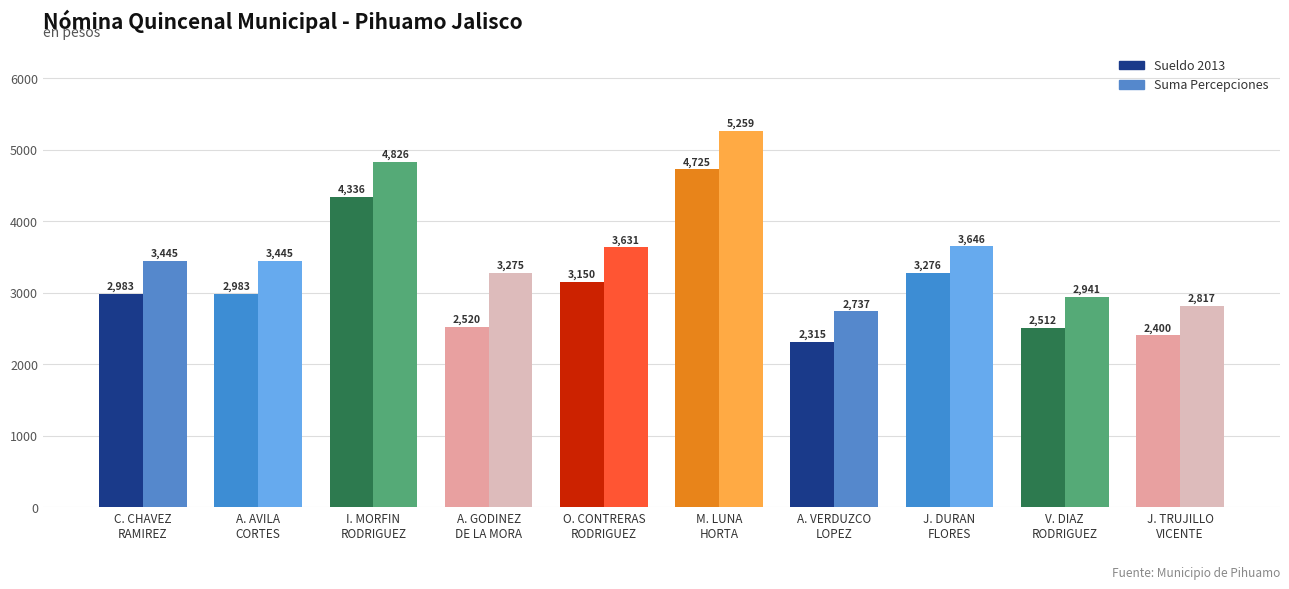

Which series has the largest total across all categories?

Suma Percepciones